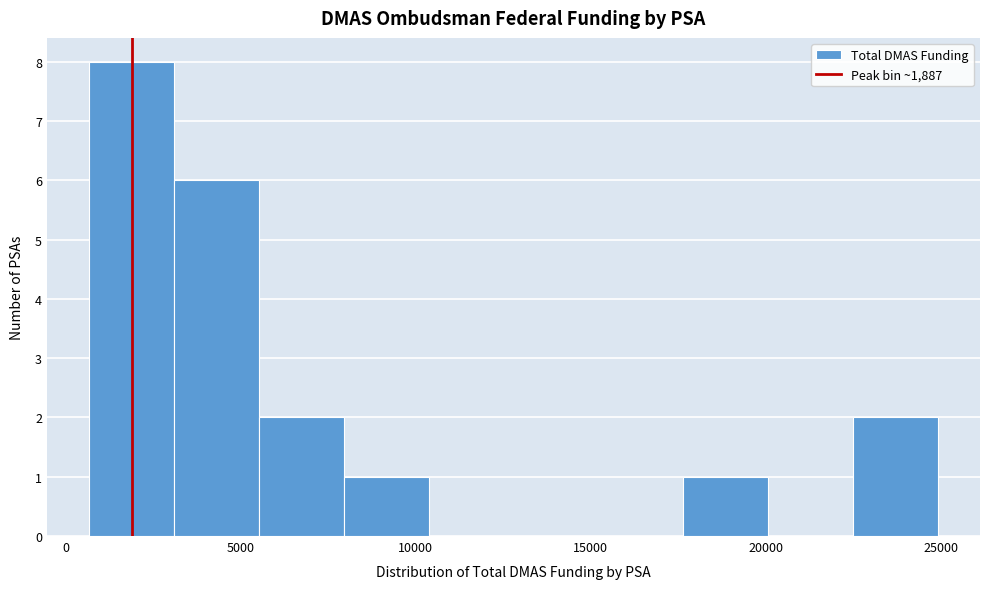

Reading left to right, transcribe this chart: for each bar, give the range it covers on the x-axis and its height. Neither the bar edges nor the heights are printed on the chart, so give them approximately, as read against the axes.

500 to 3000: 8
3000 to 5500: 6
5500 to 8000: 2
8000 to 10500: 1
10500 to 13000: 0
13000 to 15000: 0
15000 to 17500: 0
17500 to 20000: 1
20000 to 22500: 0
22500 to 25000: 2